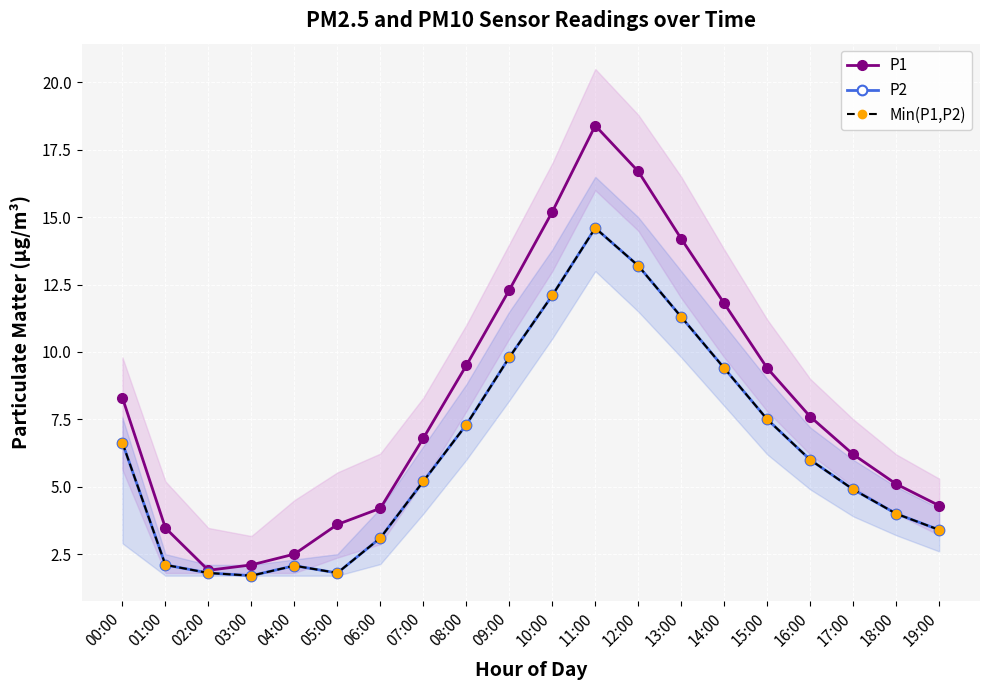

Is it true that Min(P1,P2) equals 3.1 at 06:00?

True